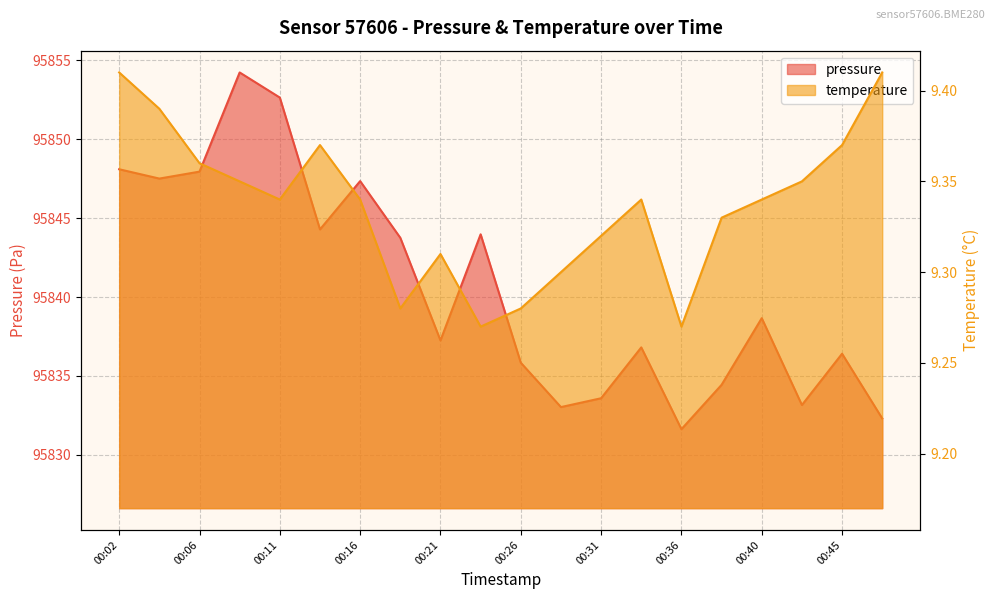

Rank the series by their maximum value, from lowest to highest.

temperature, pressure